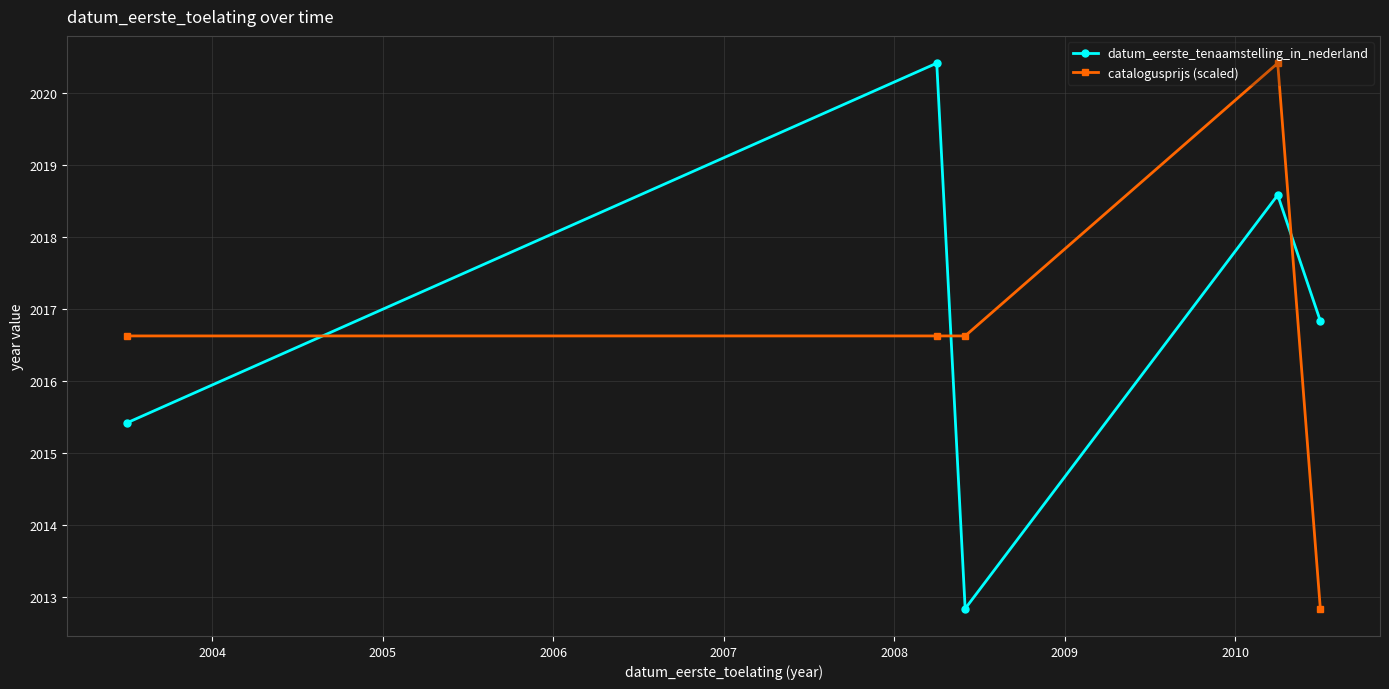

What is the greatest value displayed?

2020.4